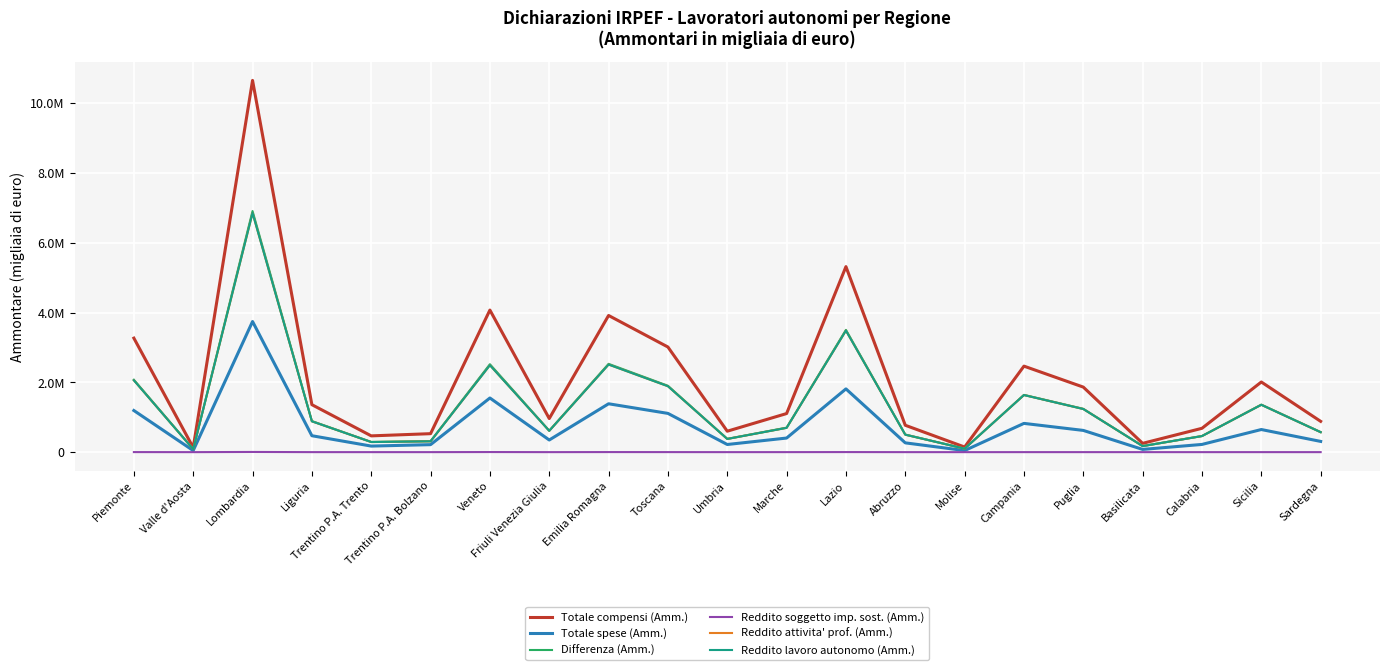

Rank the series at Marche from highest to lowest value.

Totale compensi (Amm.), Differenza (Amm.), Reddito attivita' prof. (Amm.), Reddito lavoro autonomo (Amm.), Totale spese (Amm.), Reddito soggetto imp. sost. (Amm.)